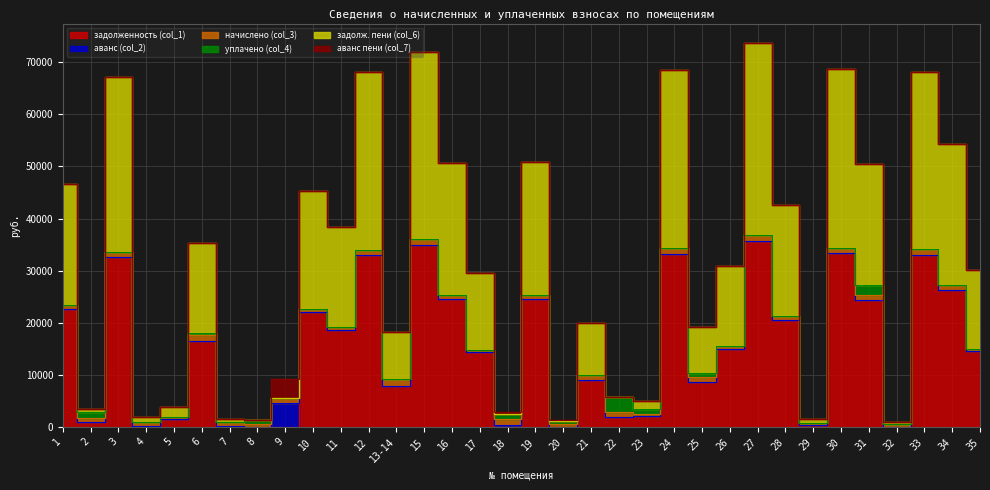

Is the value of задолженность (col_1) at 35 greater than the value of уплачено (col_4) at 18?

Yes